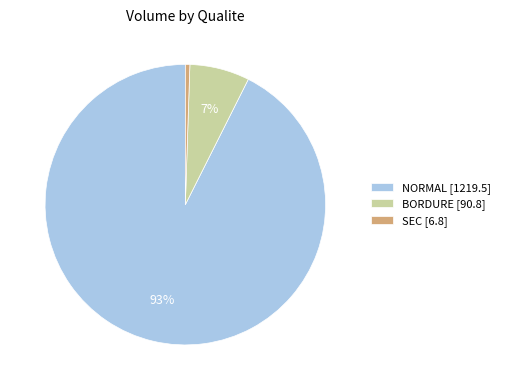

How many segments does this pie chart have?

3